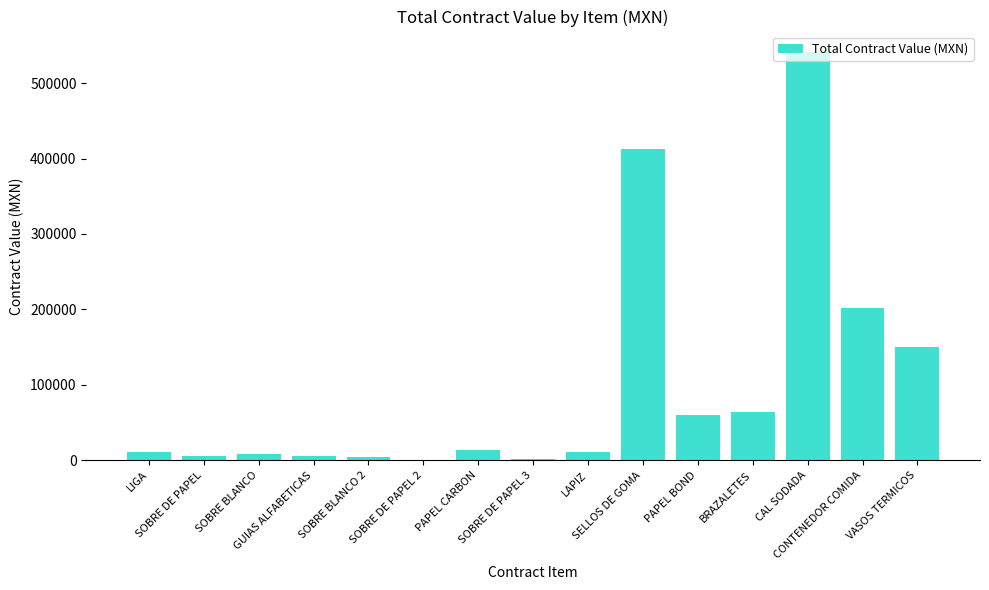

How many values exceed 11261?

8